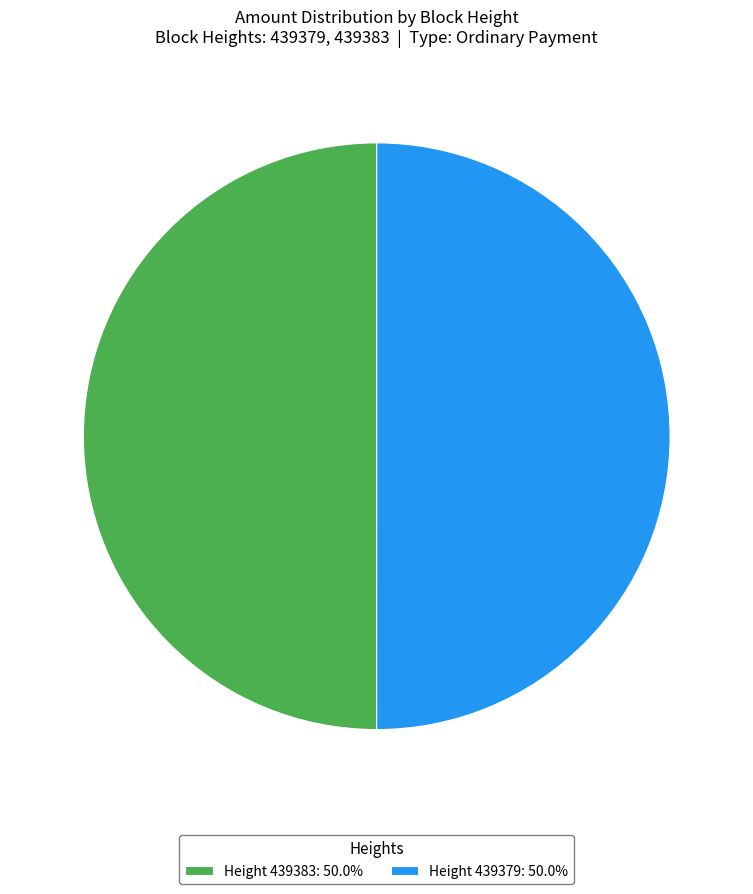

Approximately how many times larger is the value at Height 439379: 50.0% compared to Height 439383: 50.0%?

1.0